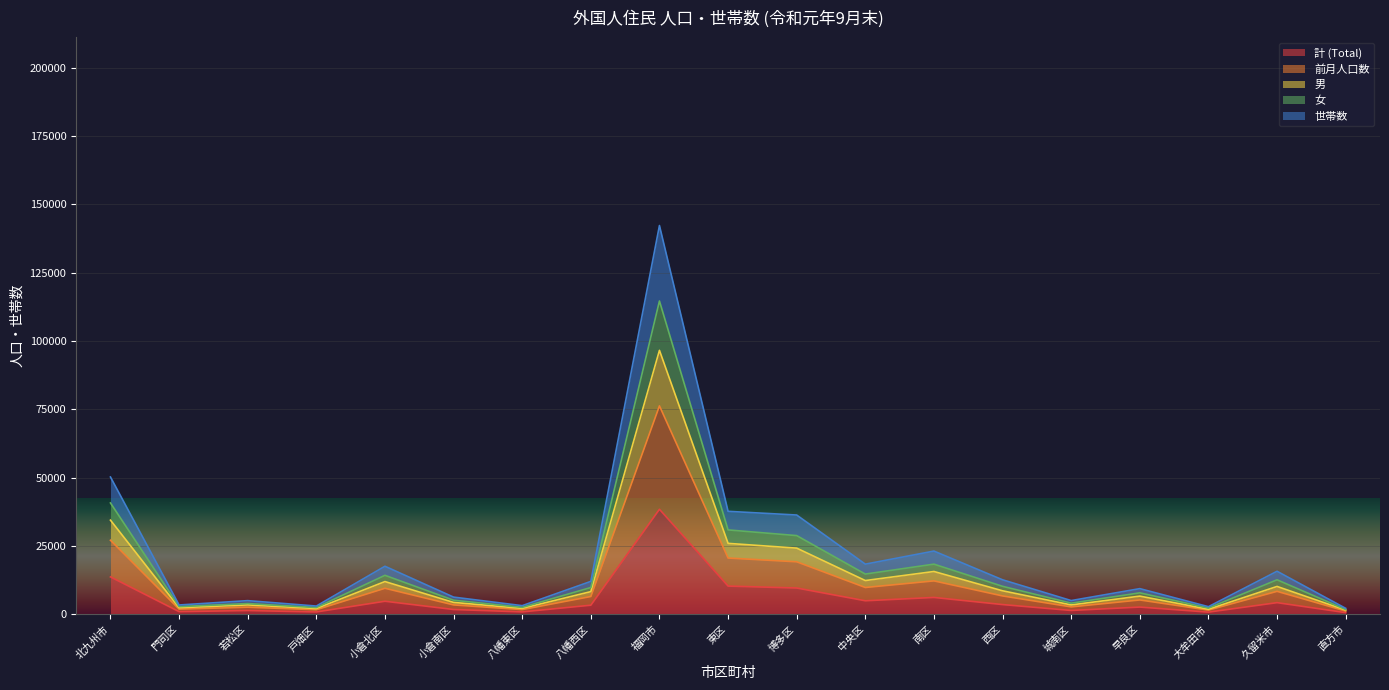

True or false: 計 (Total) and 女 intersect in this chart.

False